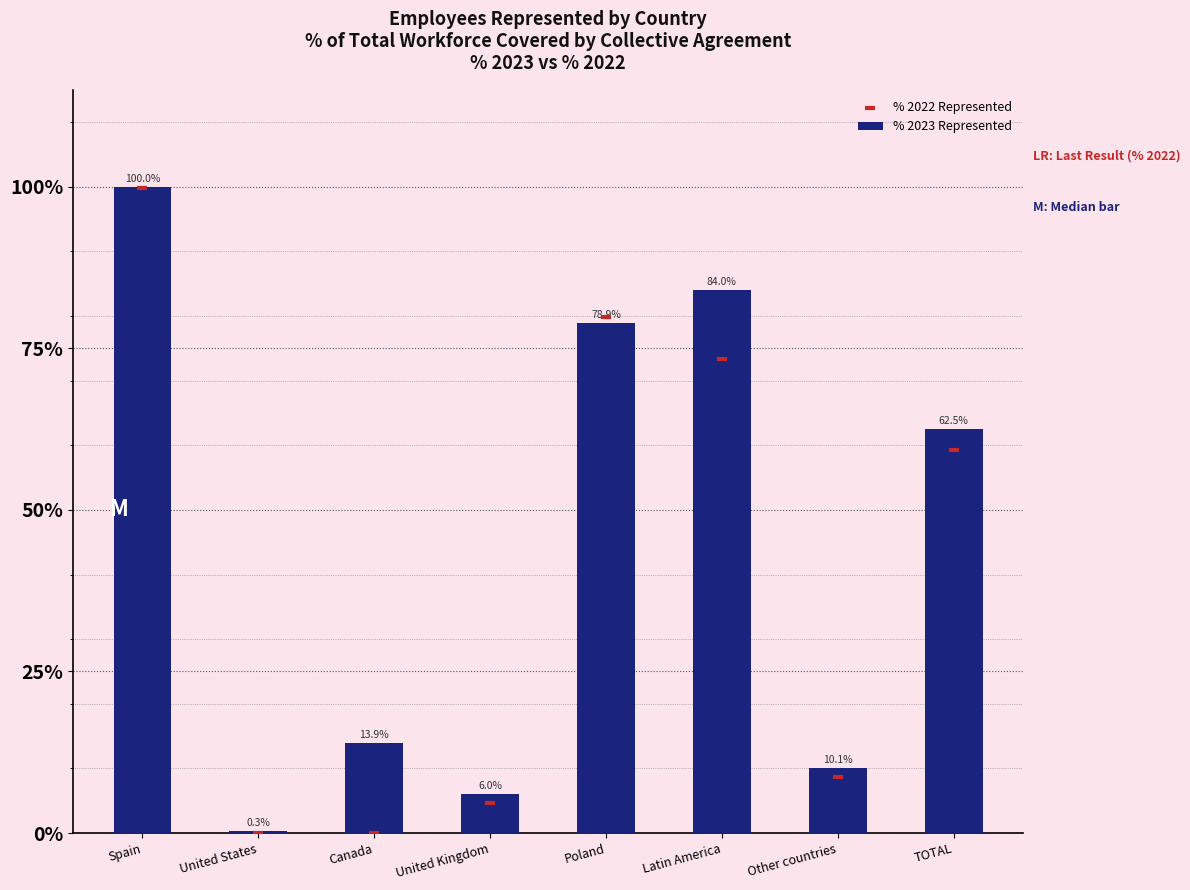

At which category is the sum across all series the highest?

Spain